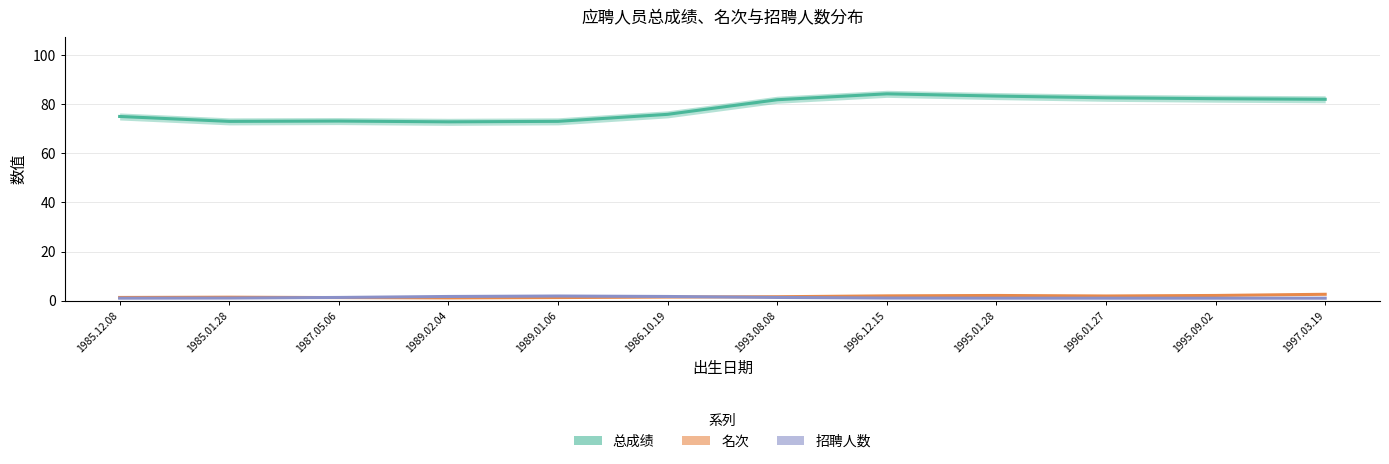

What position from the left is 1995.09.02?

11